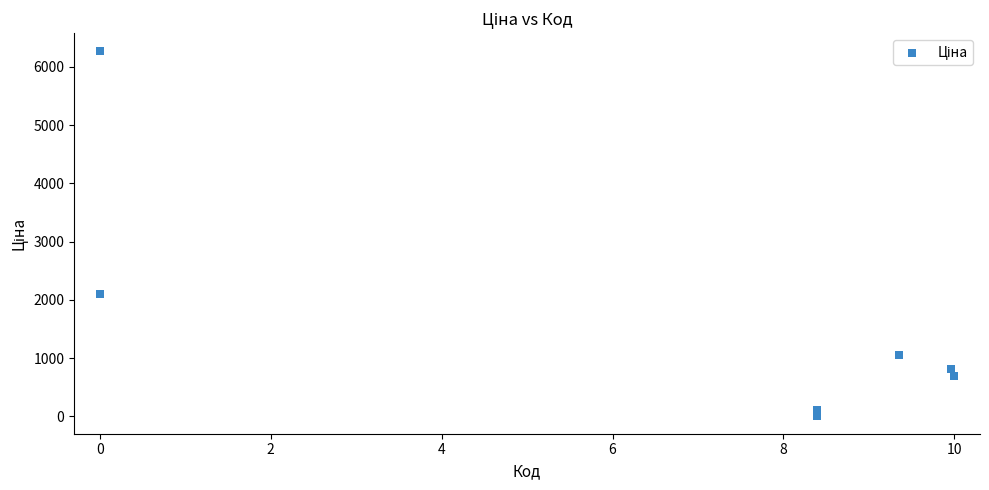

What Y value in the scatter plot is closest to 3141?

2094.3